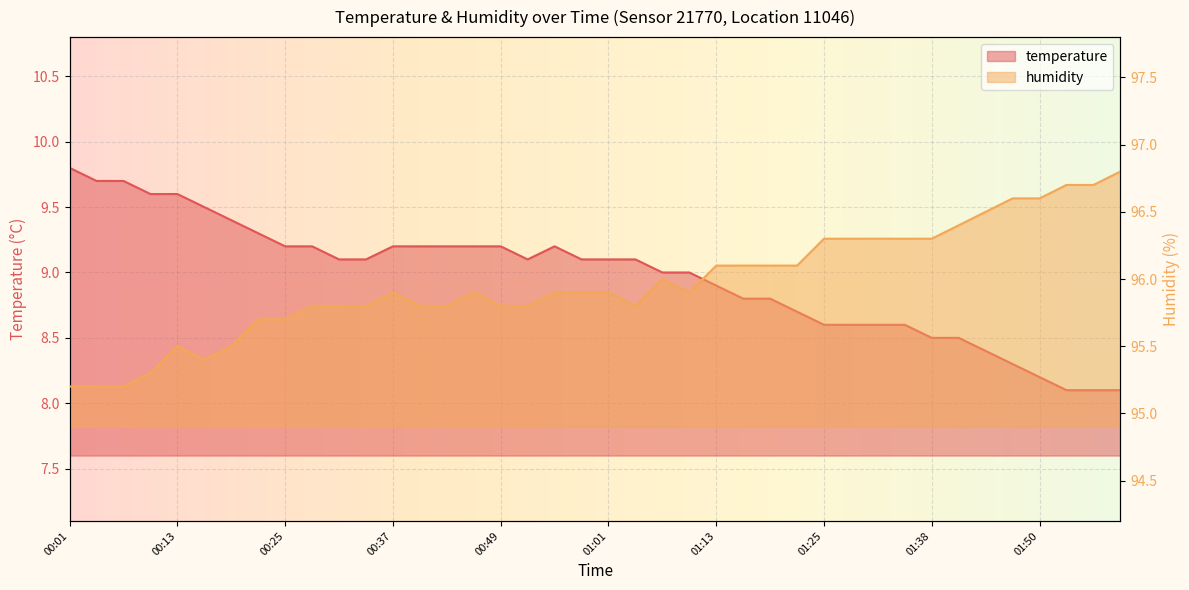

True or false: humidity and temperature cross at least once.

False